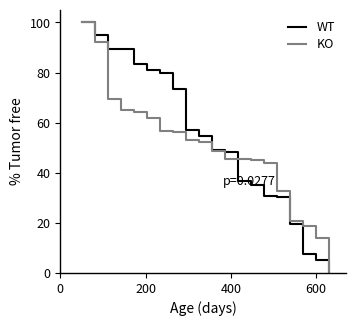

What is the difference between the maximum and second lowest values in the WT series?

94.9